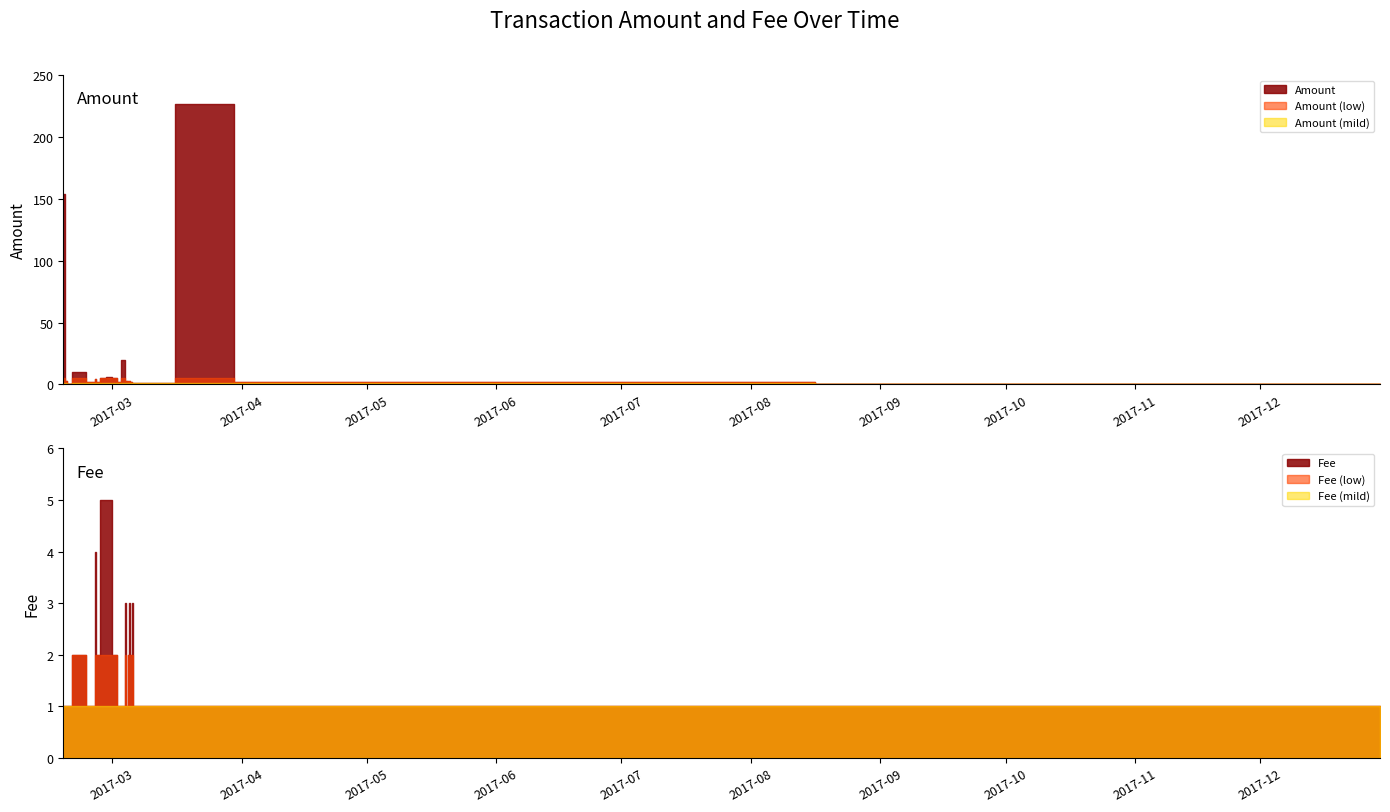

Rank the series at 2017-03-01 20:55:18 from lowest to highest value.

Fee, Amount